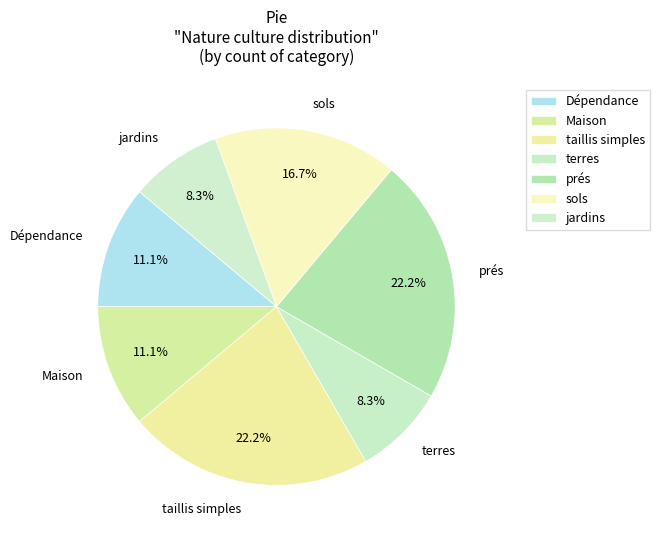

Combined, what portion of the pie is taillis simples and prés?

44.4%